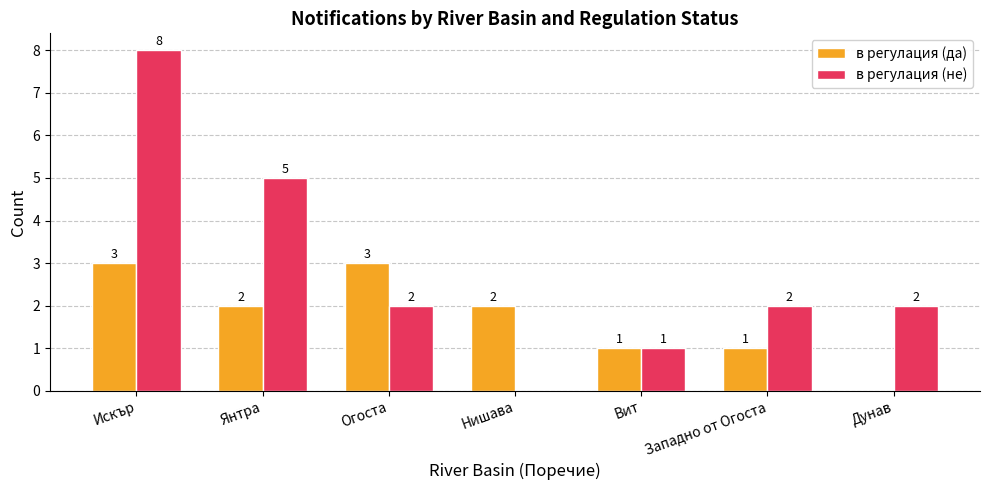

What are all the series names shown in the legend?

в регулация (да), в регулация (не)